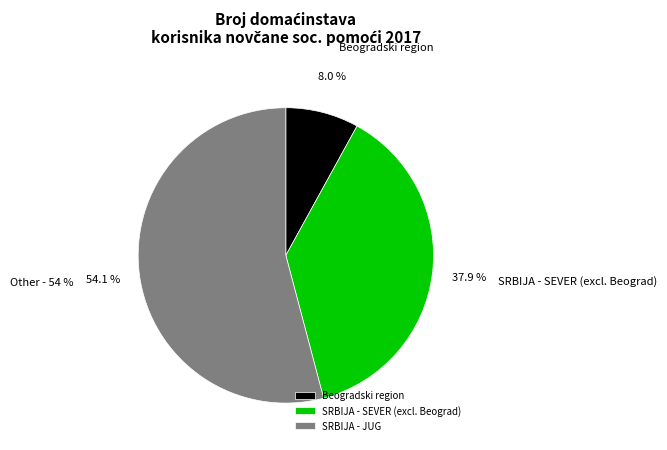

Does any single category account for the majority?

Yes